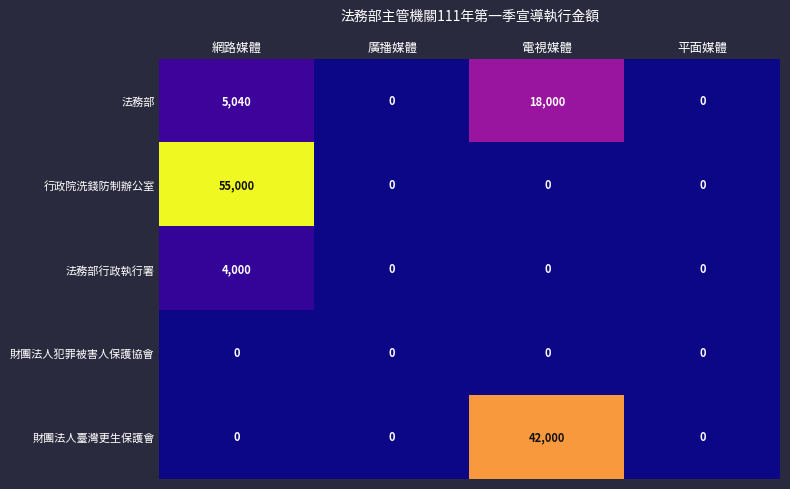

How many positive values does the 法務部行政執行署 series have?

1